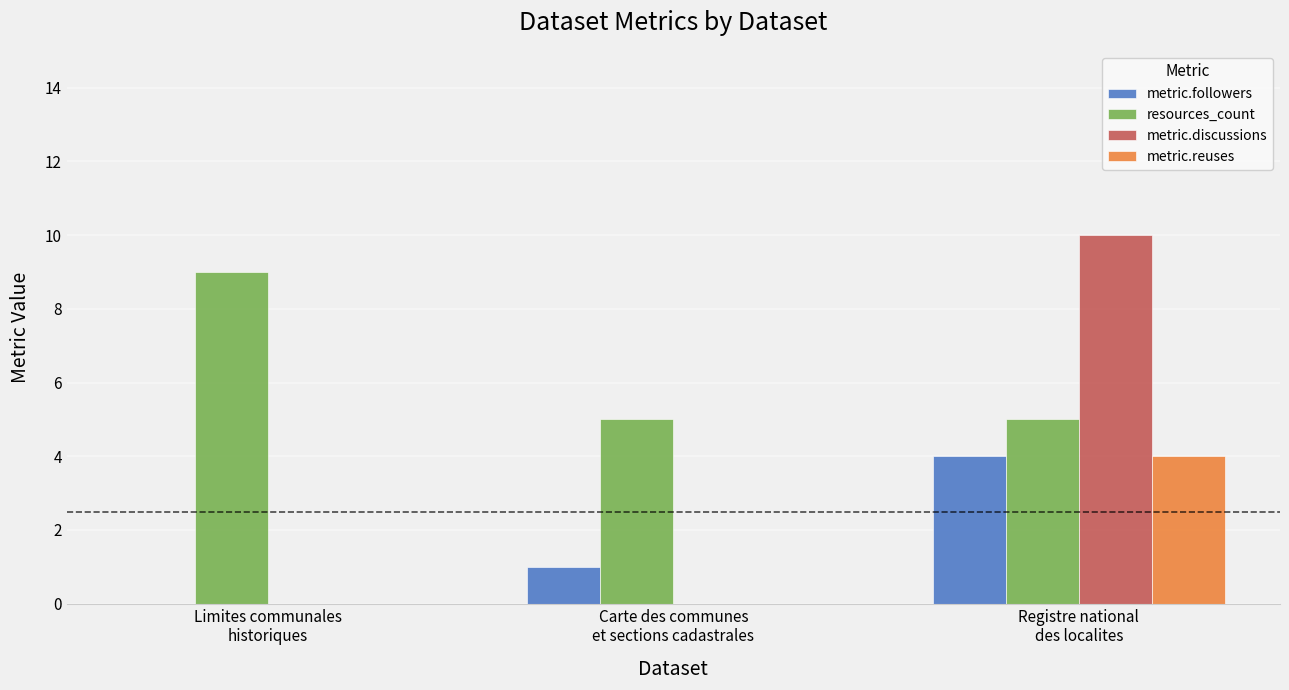

What is the maximum value for metric.discussions?

10